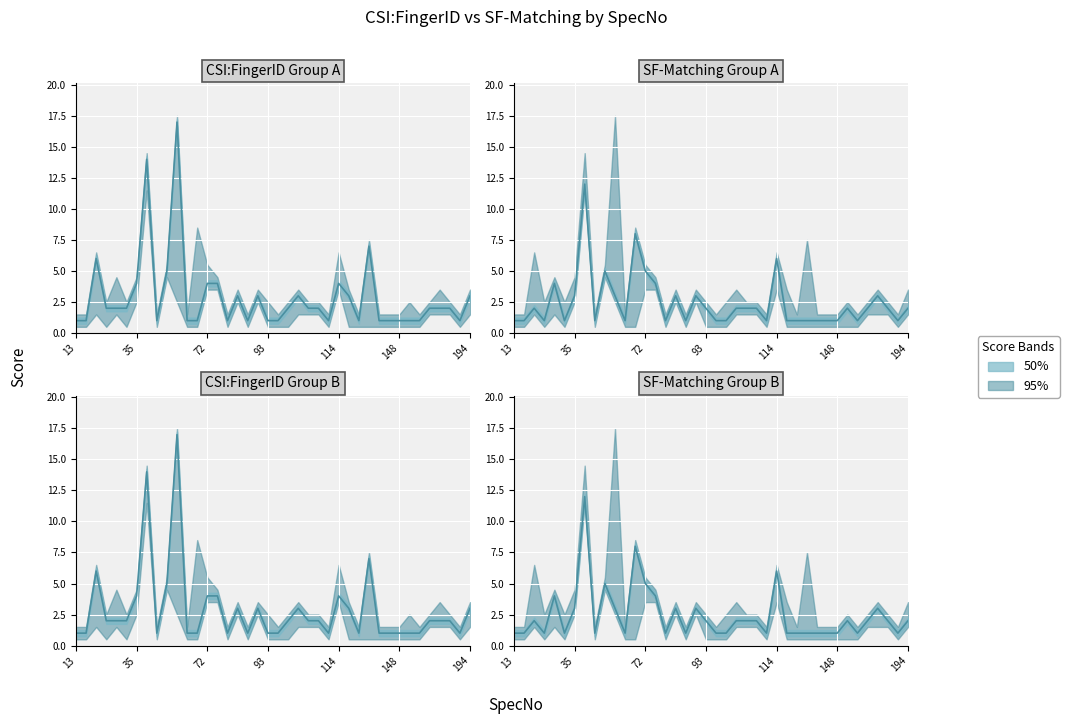

What is the sum of all CSI:FingerID values?

115